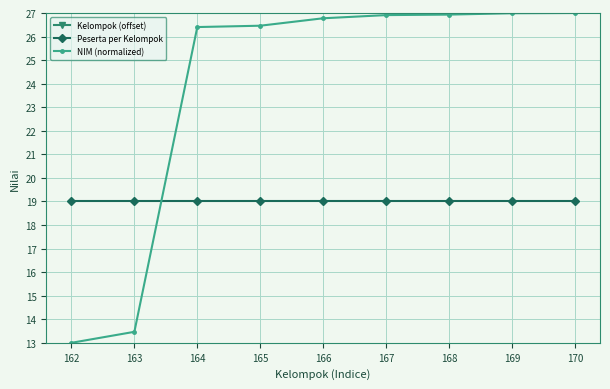

True or false: Peserta per Kelompok and Kelompok (offset) intersect in this chart.

False